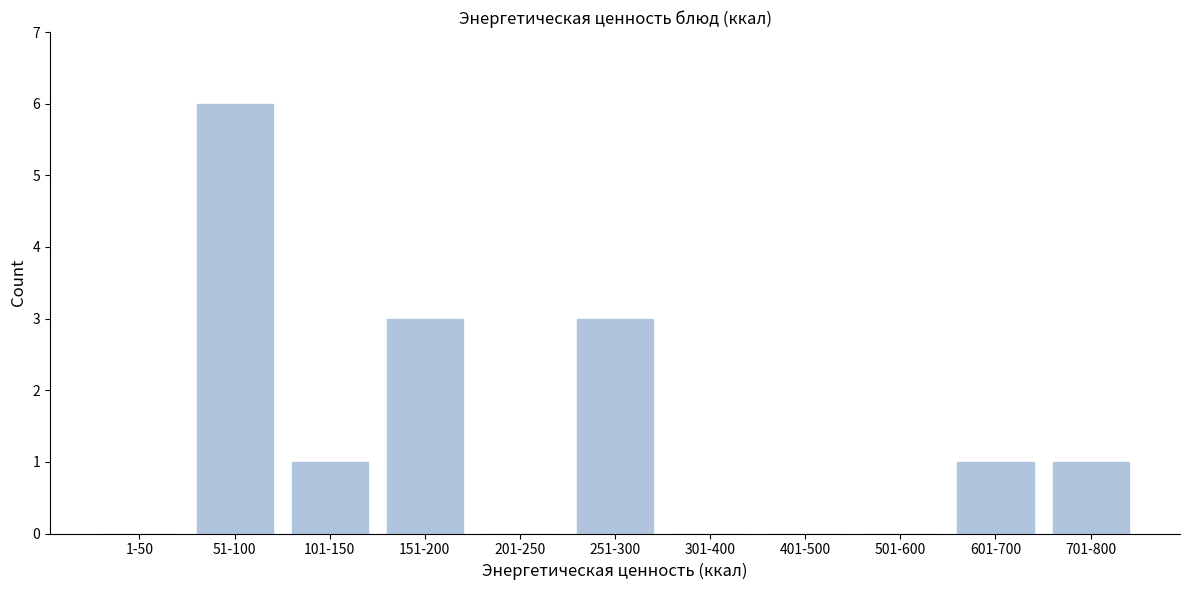

Reading left to right, extract all data points from this chart.

1-50=0	51-100=6	101-150=1	151-200=3	201-250=0	251-300=3	301-400=0	401-500=0	501-600=0	601-700=1	701-800=1